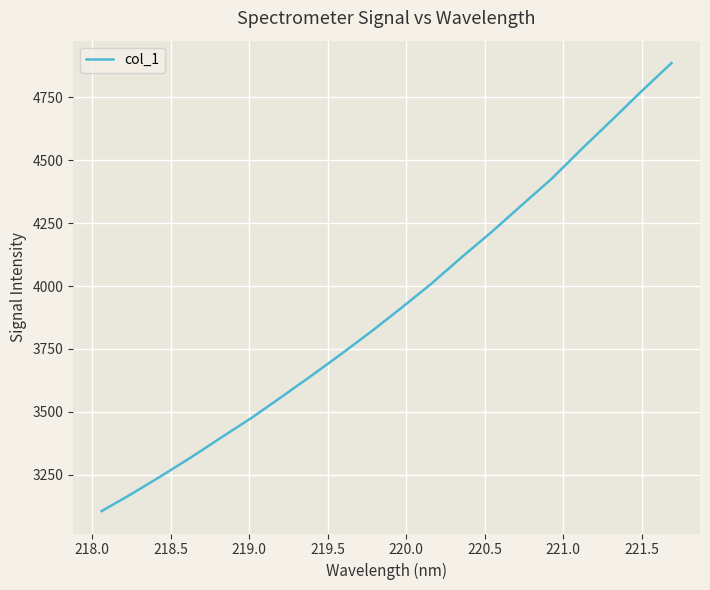

What is the smallest value displayed?

3104.6